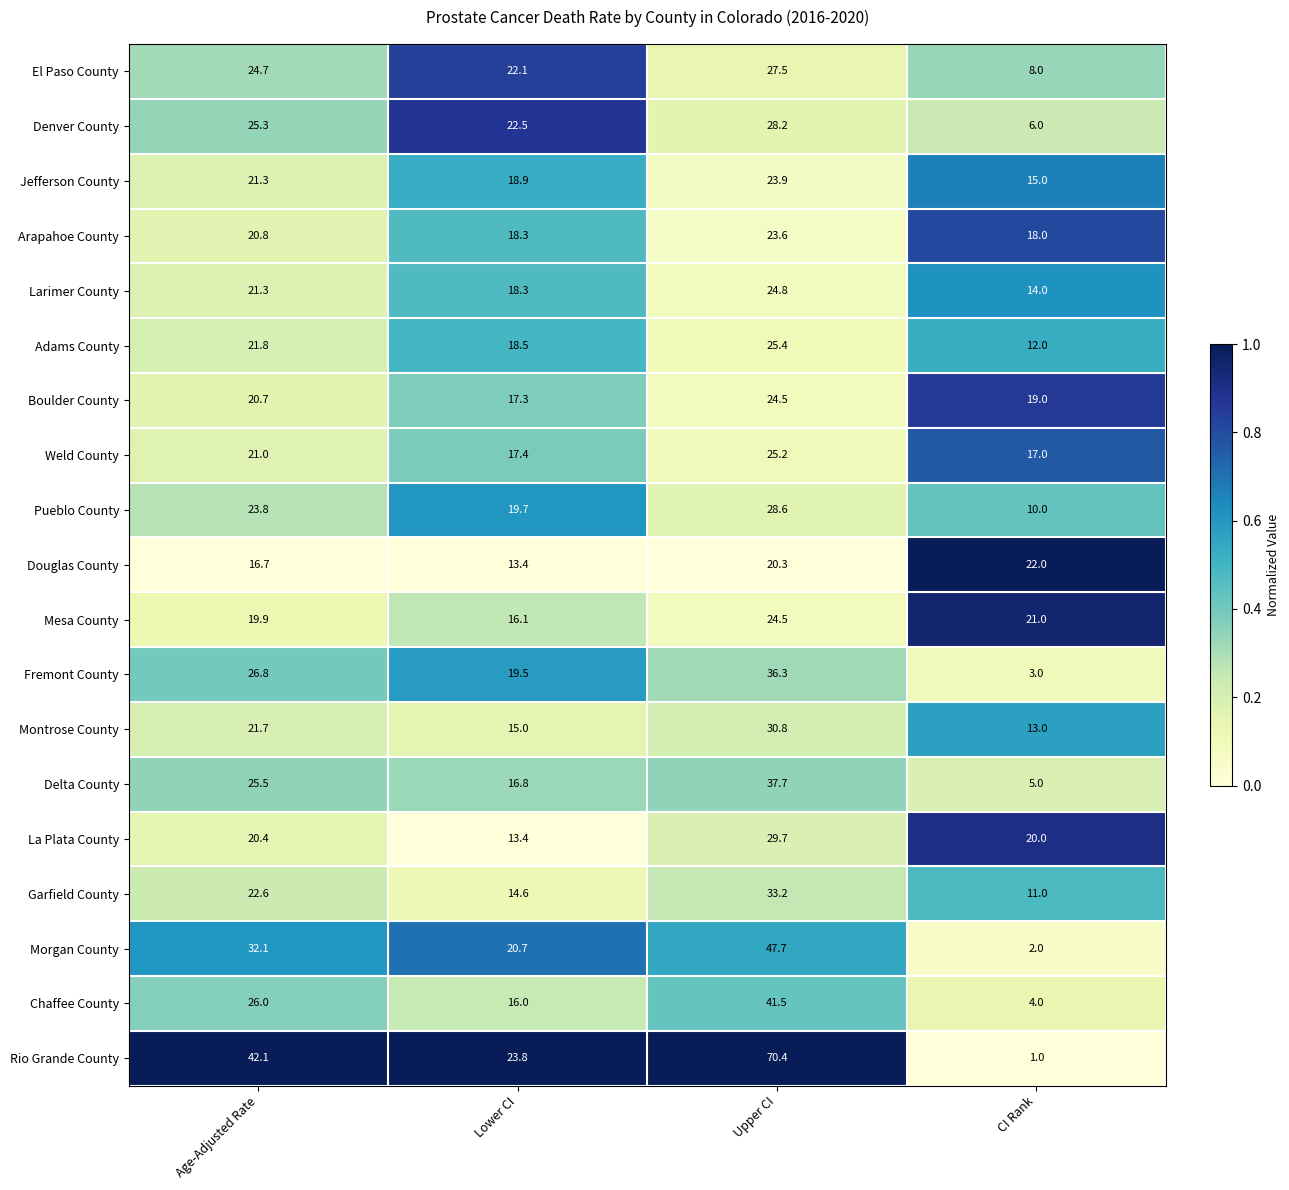

What is the total value across all series at Age-Adjusted Rate?

454.5